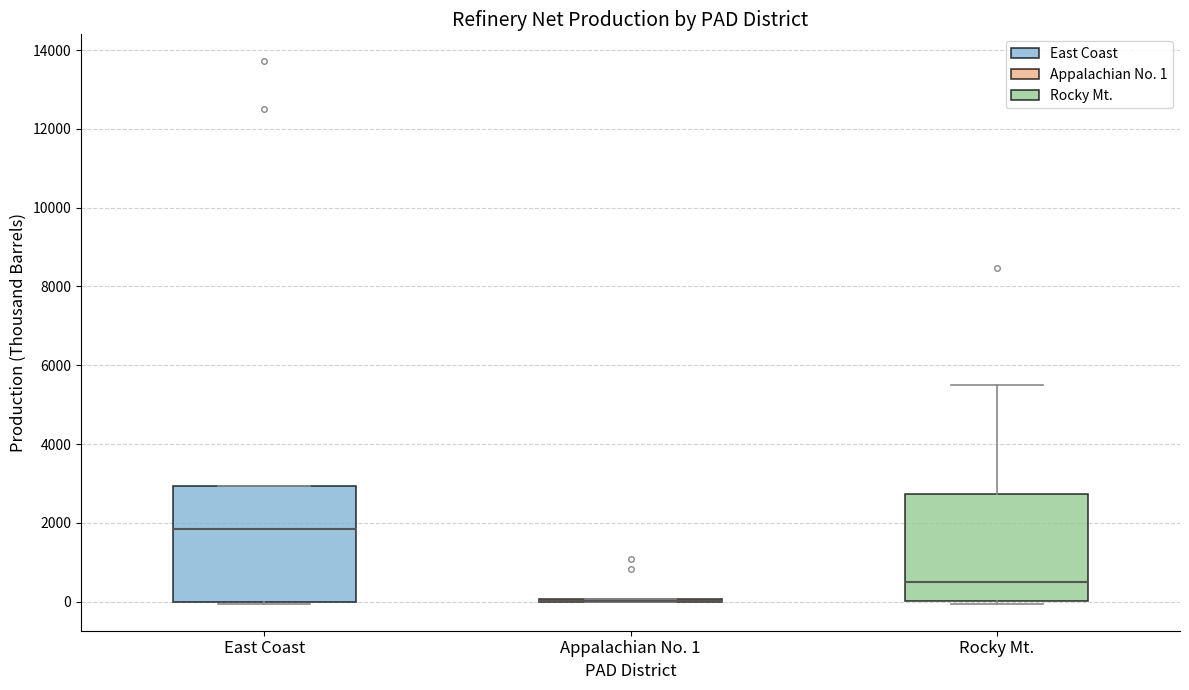

Reading left to right, read every box against the y-axis: the position of its median line, the range the box covers, and the ends of its whiskers. The values are not printed on the chart, so give them approximately, as read against the axis.

East Coast: median 1800, box 0 to 3000, whiskers 0 to 3000
Appalachian No. 1: box collapsed to a line at 0, whiskers 0 to 0
Rocky Mt.: median 600, box 0 to 2800, whiskers 0 (just below the box's lower edge) to 5600